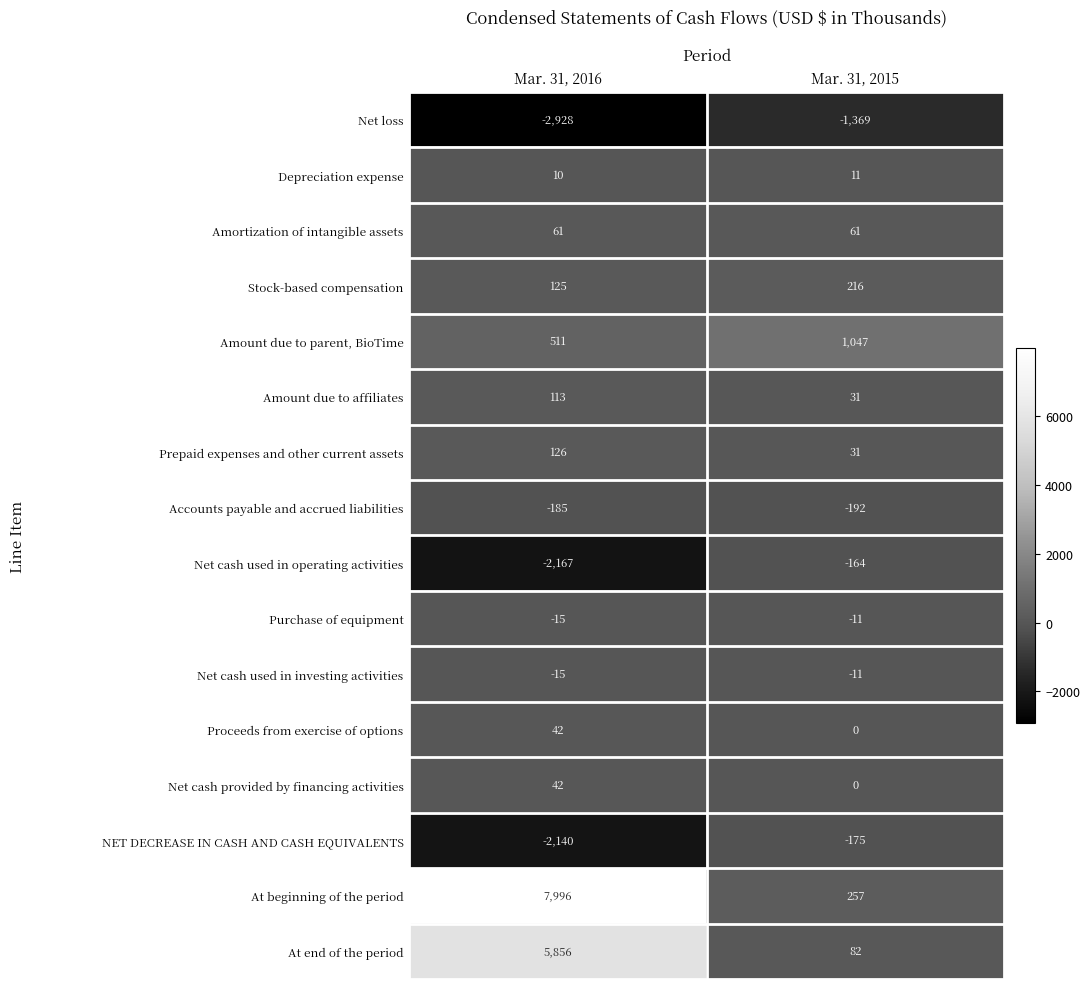

What is the total value across all series at Mar. 31, 2015?

-186